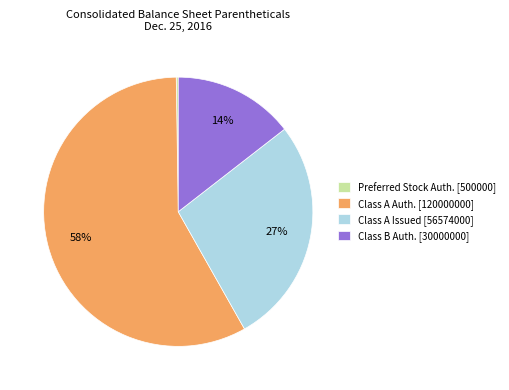

To the nearest percent, what is the average slice percentage?

25%